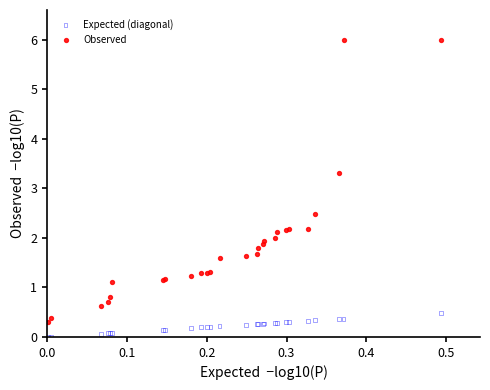

Which series reaches the maximum Y coordinate?

Observed